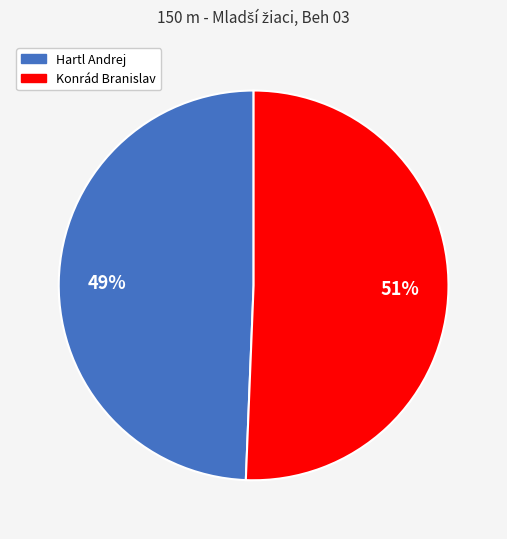

How many segments does this pie chart have?

2